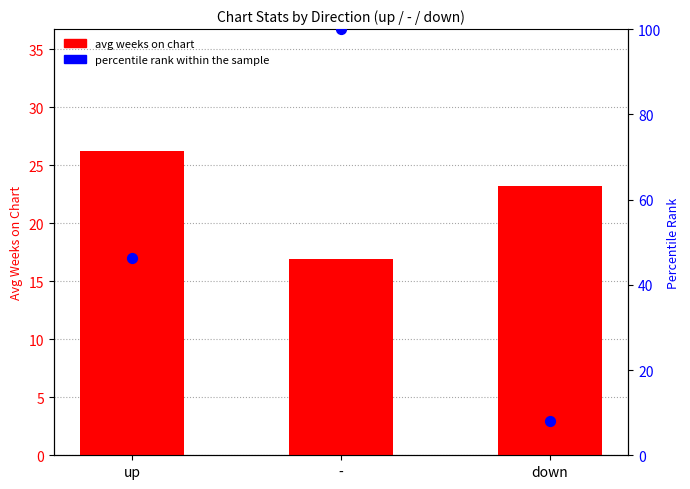

At how many categories does at least one series exceed 91?

1